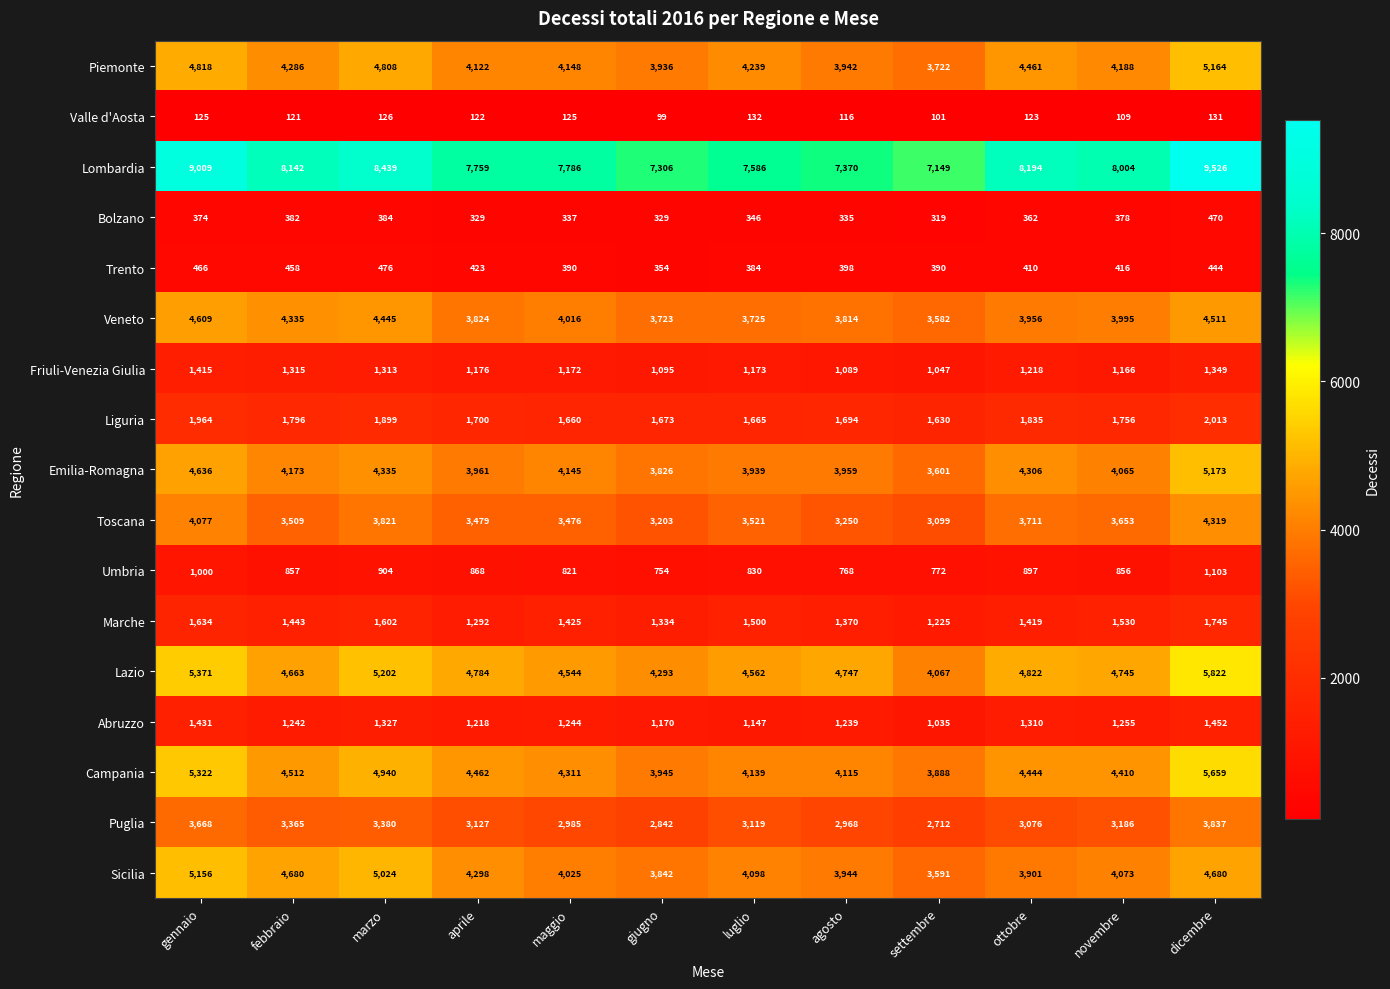

The Marche series shows 2233 at gennaio. True or false?

False